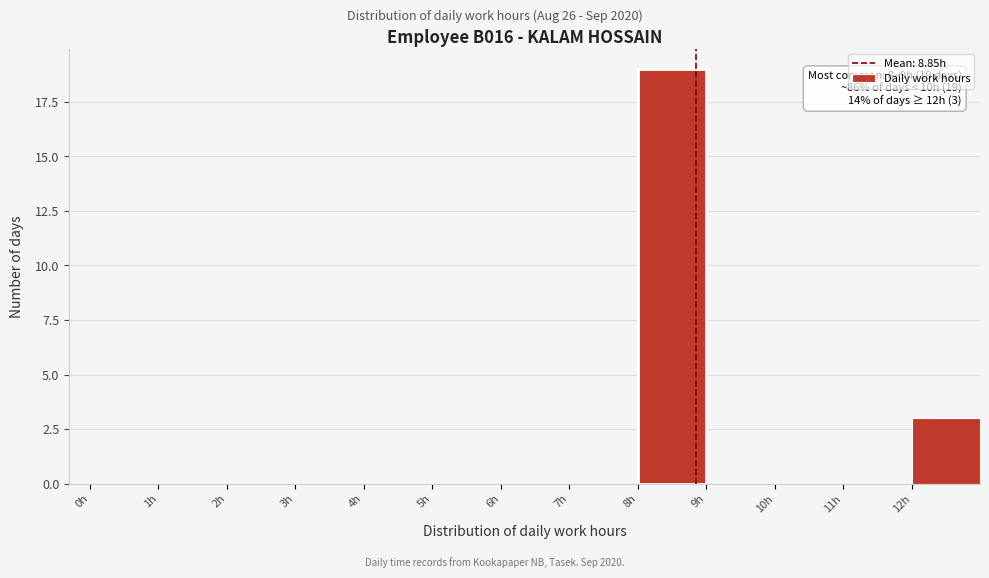

Which range on the x-axis has the tallest bar?

8 to 9